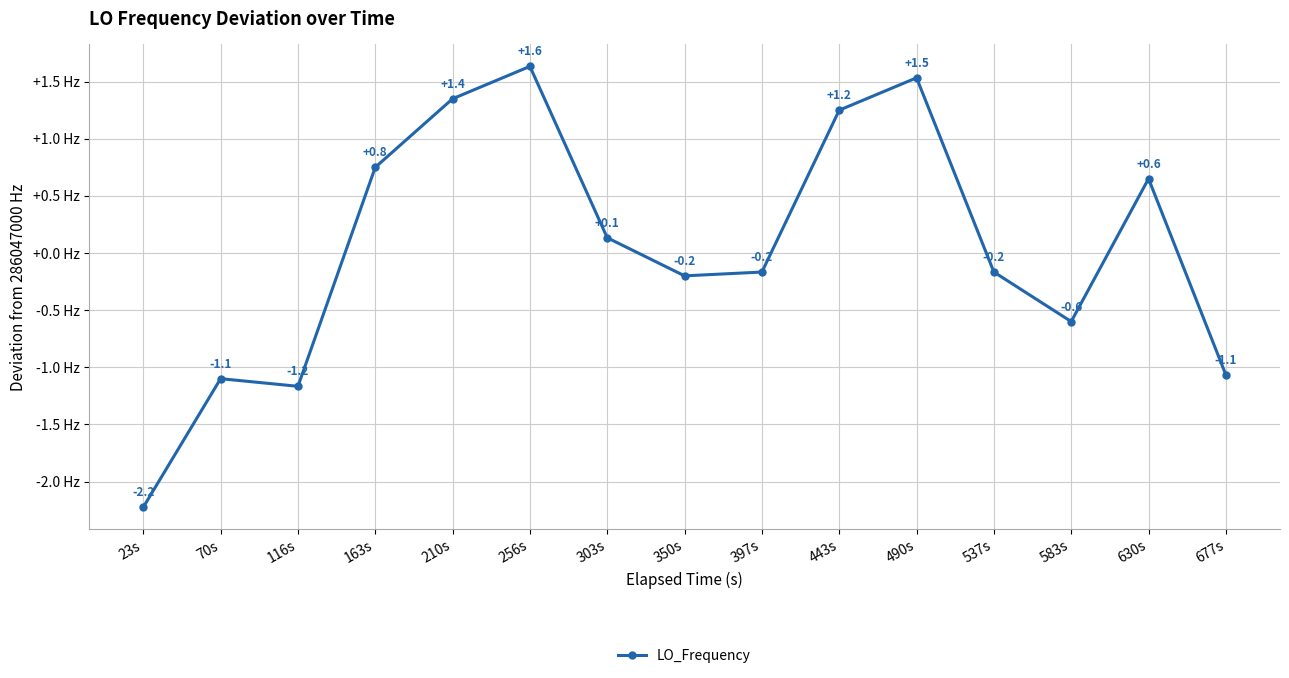

Count the number of values greater than 0.

7